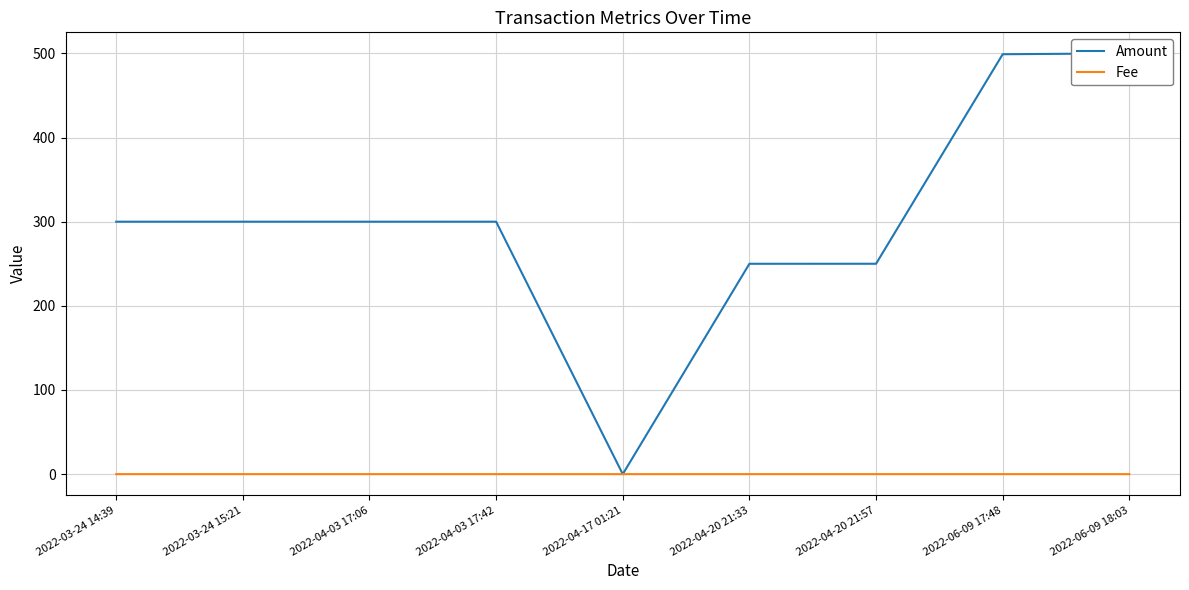

What is the label of the 5th point from the right?

2022-04-17 01:21